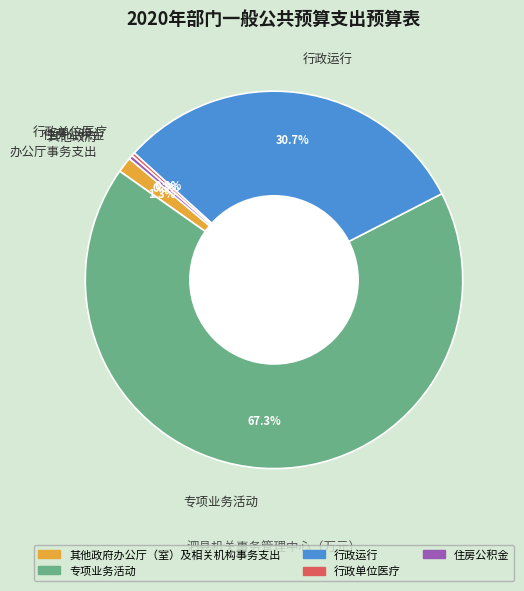

Which slice is the largest?

专项业务活动